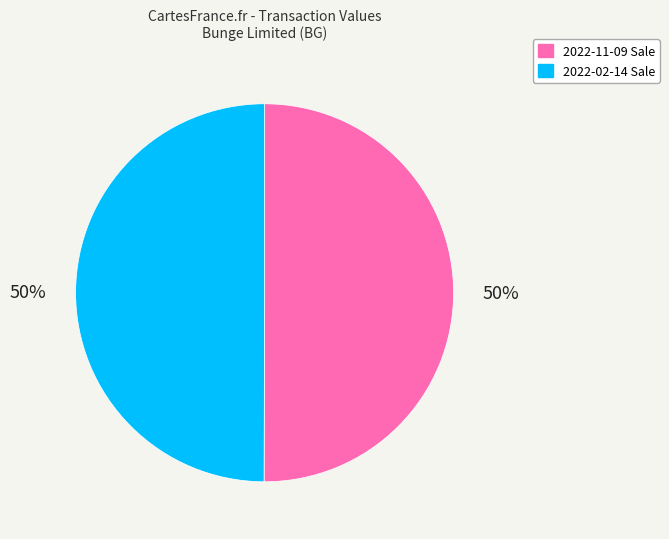

How many slices are in this pie chart?

2